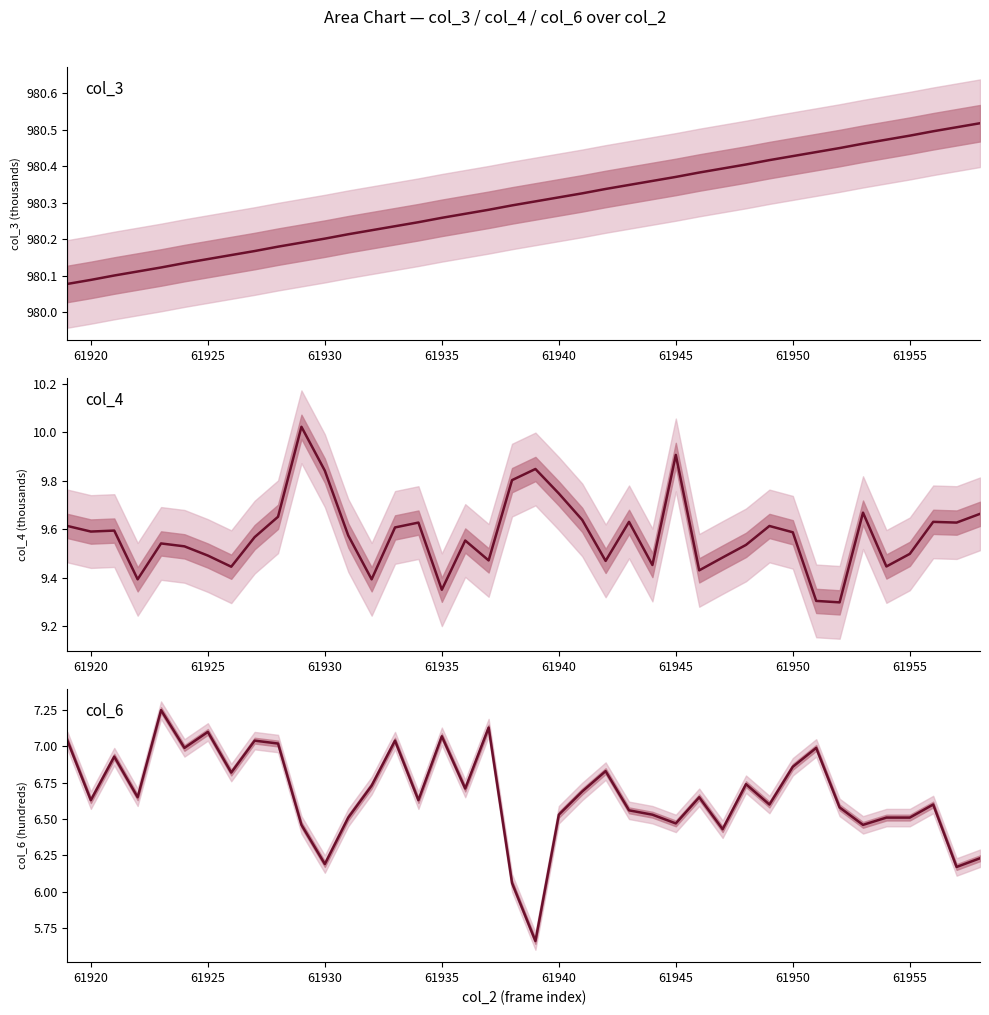

Does the chart display data point markers on the line(s)?

No